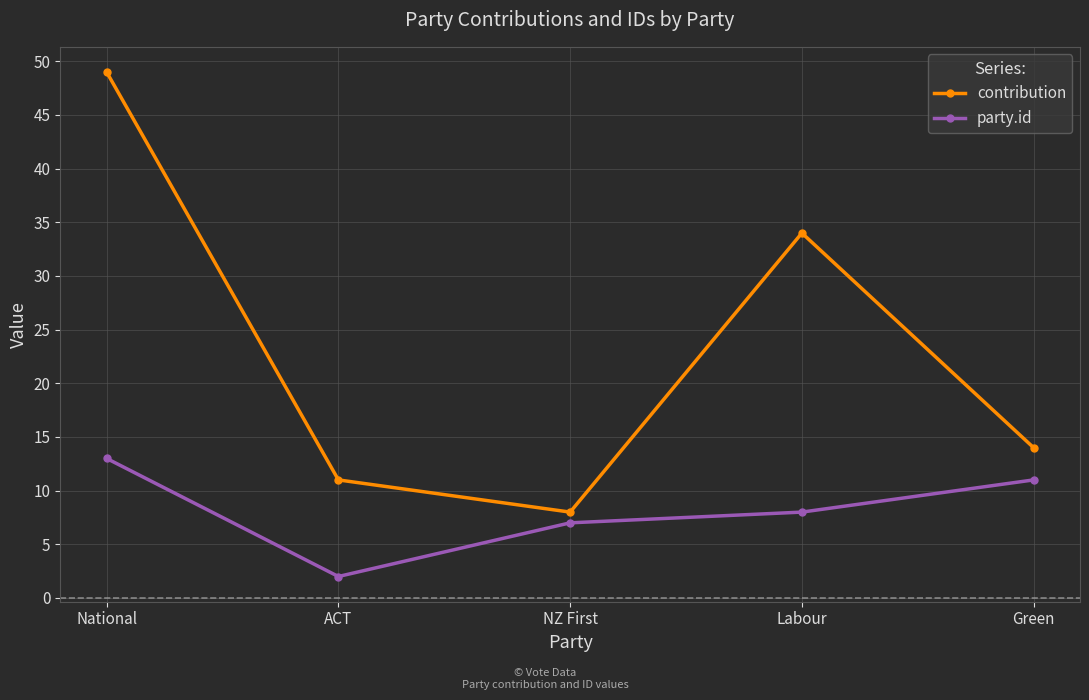

Does the chart display data point markers on the line(s)?

Yes